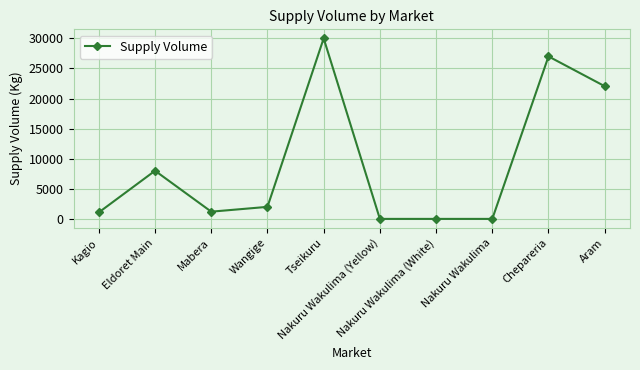

Approximately how many times larger is the value at Chepareria compared to Kagio?

25.0